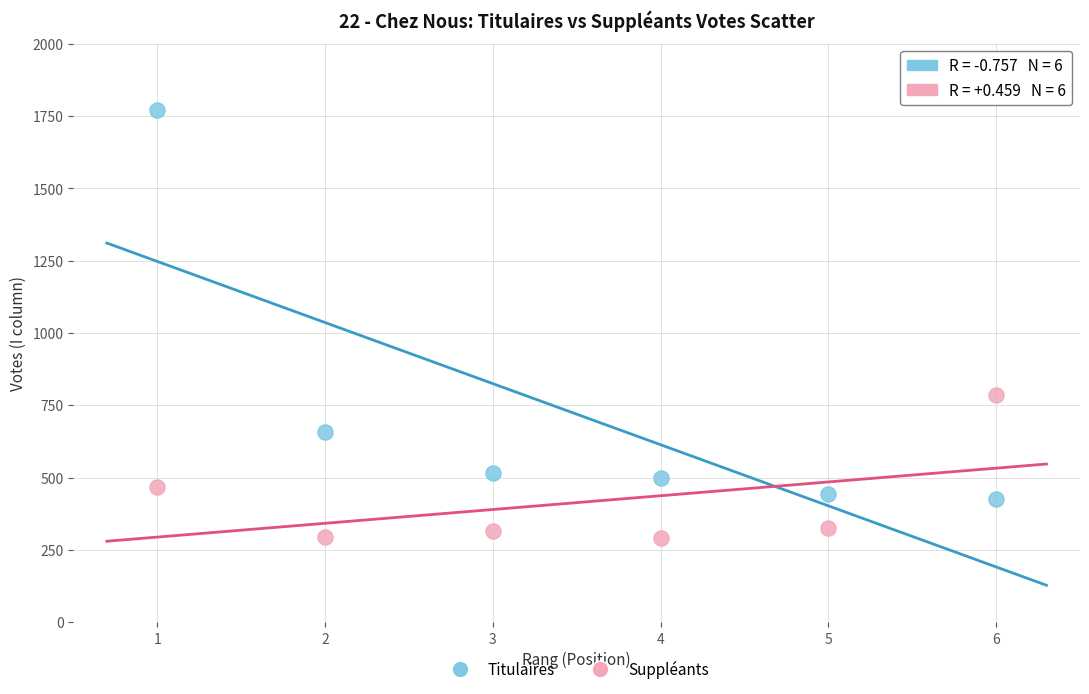

Across all series, what Y value is closest to 1031?

787